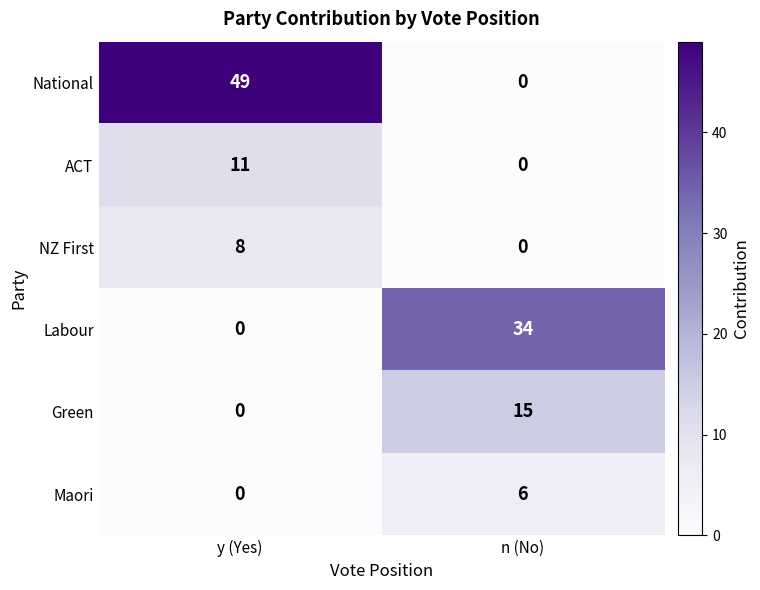

At how many categories does at least one series exceed 9?

2